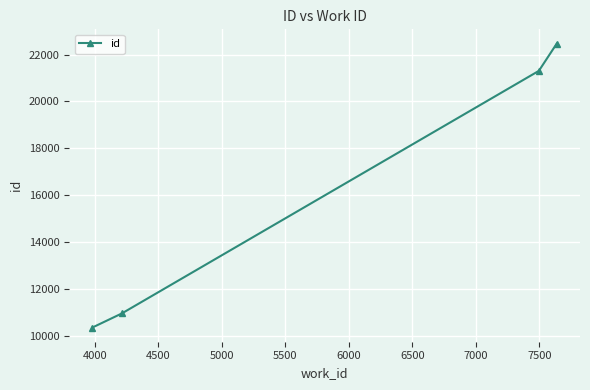

Reading left to right, what are all the values shown in this chart?

10343	10942	21302	22469